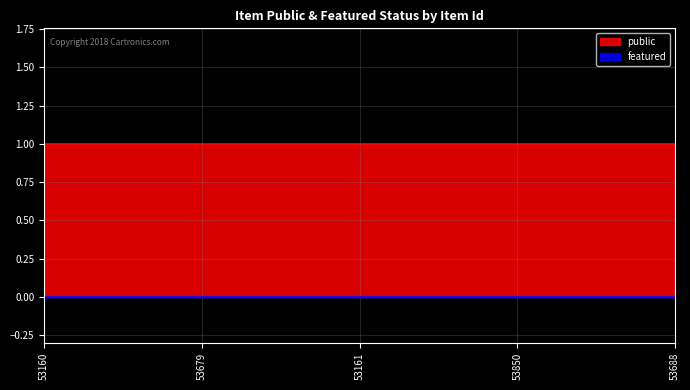

Where is public nearest to the value 1?

53160